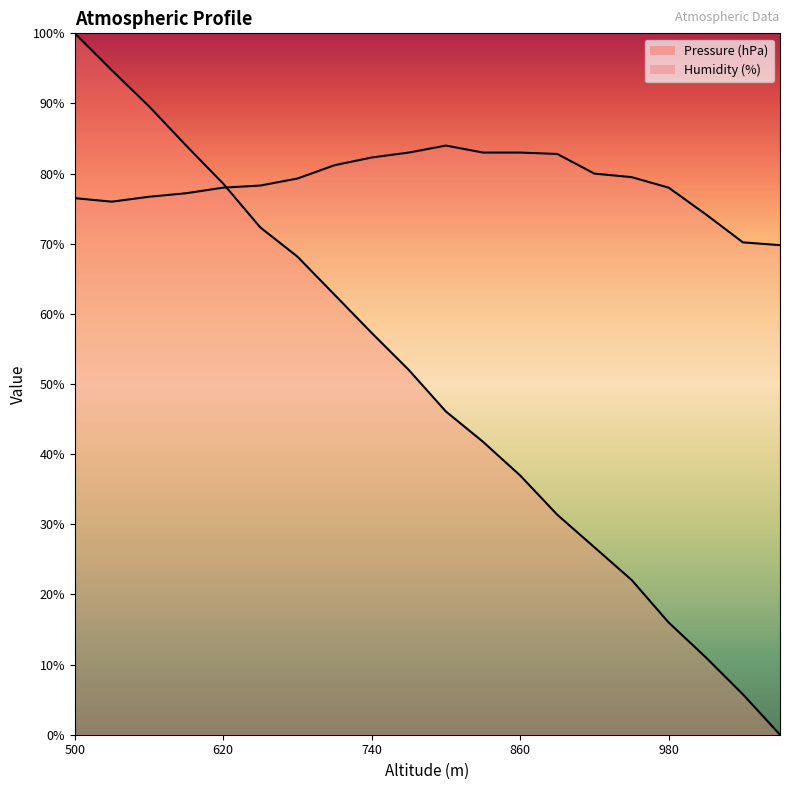

Reading left to right, list all the values displayed in this chart.

Pressure (hPa): 100.0	94.7	89.6	84.0	78.6	72.3	68.2	62.7	57.3	52.0	46.1	41.8	37.0	31.4	26.7	22.1	16.0	11.0	5.8	0.0
Humidity (%): 76.5	76.0	76.7	77.2	78.0	78.3	79.3	81.2	82.3	83.0	84.0	83.0	83.0	82.8	80.0	79.5	78.0	74.2	70.2	69.8